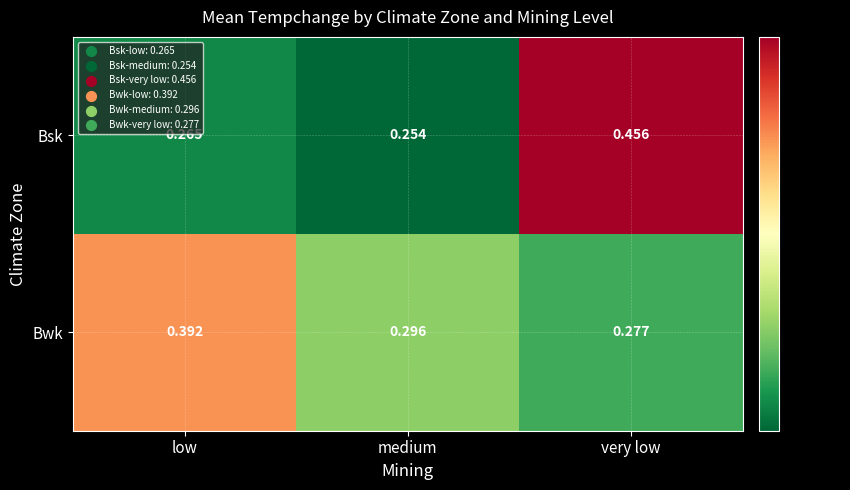

How many series are shown in this chart?

2